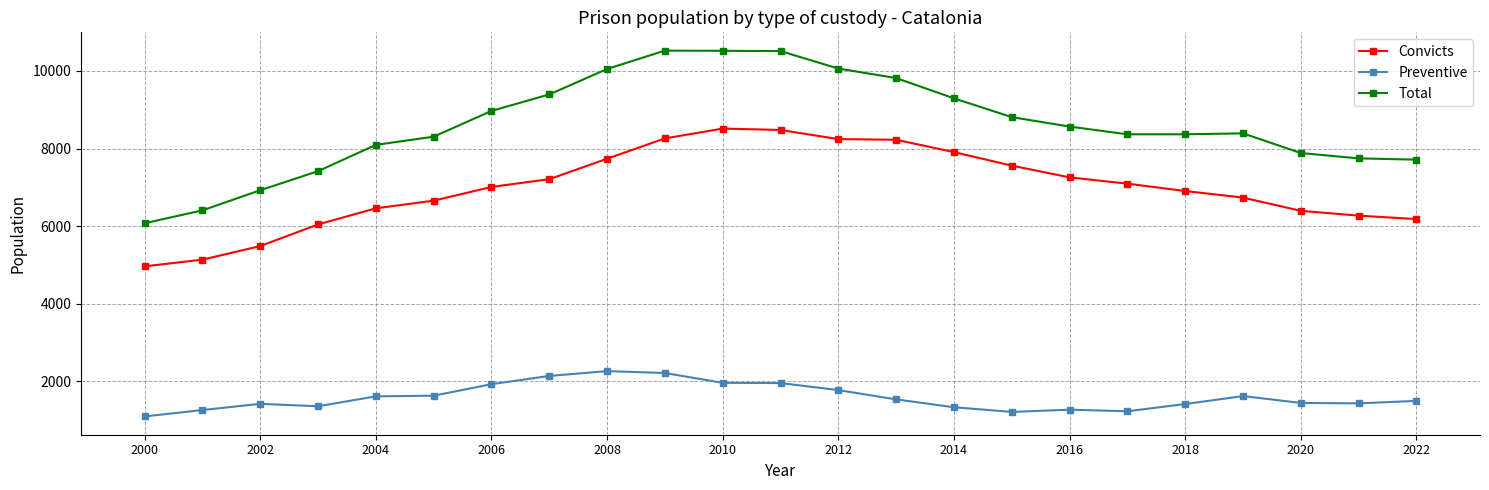

What is the average value of the Total series?

8618